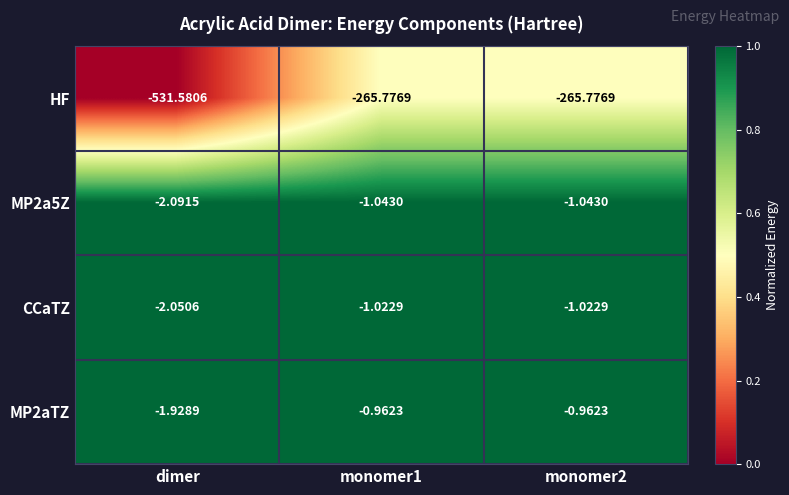

Which series has the widest spread of values?

HF